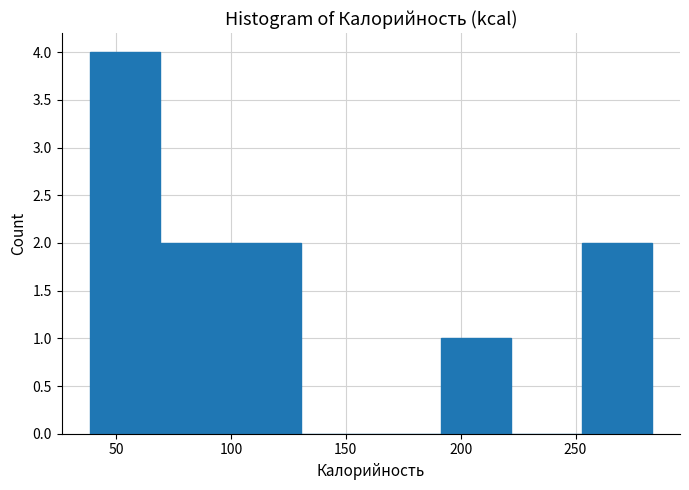

How tall is the bar that spans 100 to 130 on the x-axis? Neither the bar edges nor the heights are printed on the chart, so give them approximately, as read against the axes.

2